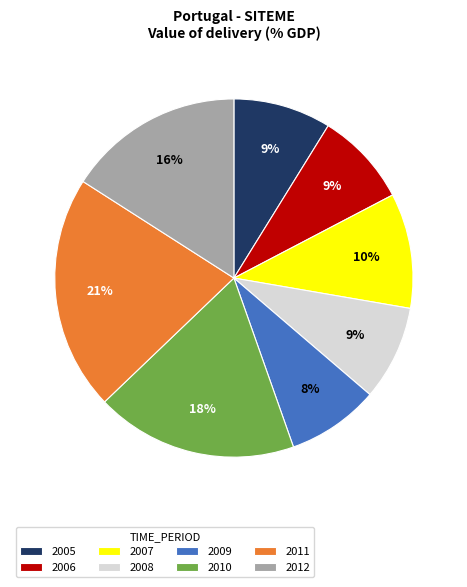

Is it true that 2011 is 29% of the pie?

False